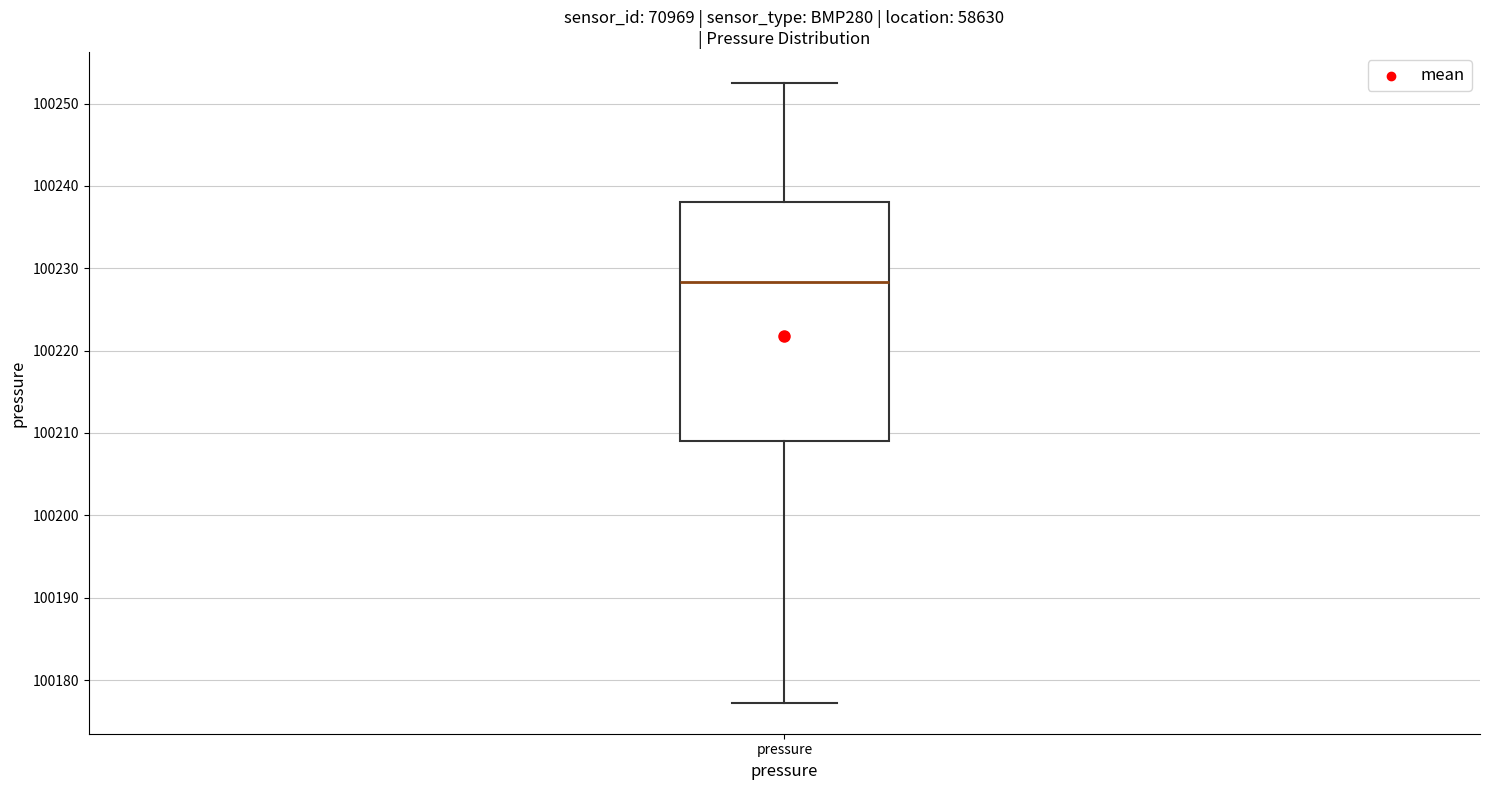

Read this box plot against the y-axis: the position of the median line, the range covered by the box, and the ends of both whiskers. The values are not printed on the chart, so give them approximately, as read against the axis.

median 100228, box 100209 to 100238, whiskers 100177 to 100253